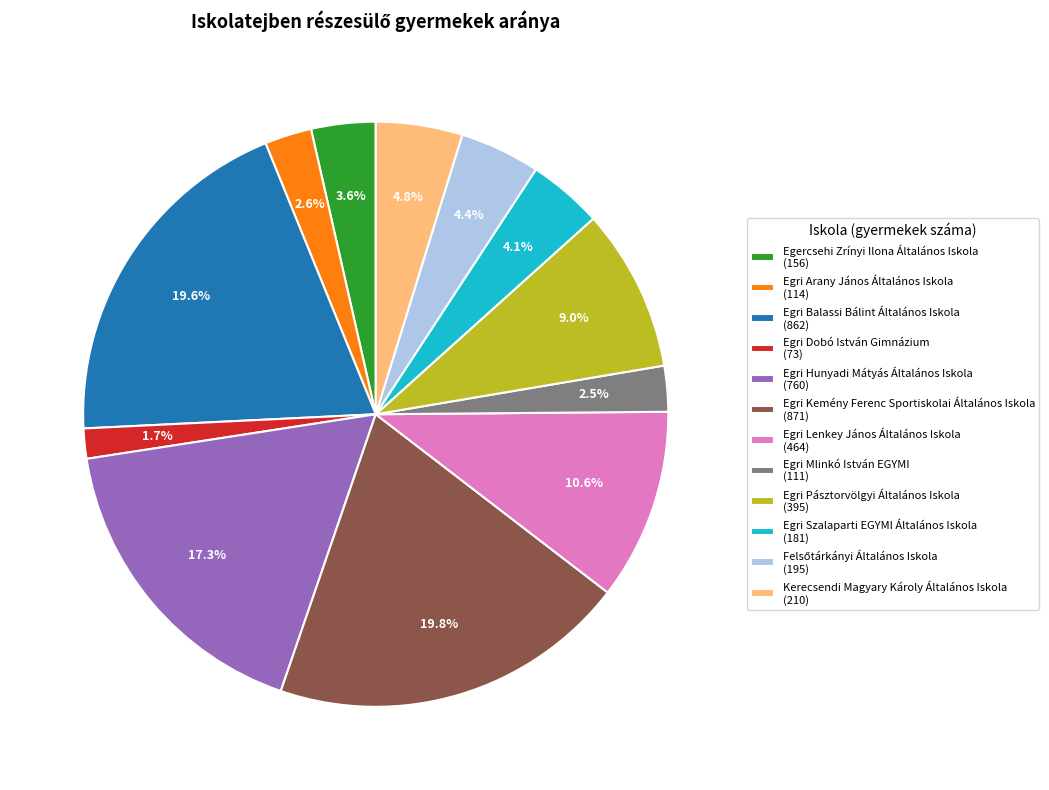

What is the total percentage of Egri Lenkey János Általános Iskola and Egri Pásztorvölgyi Általános Iskola?

19.6%